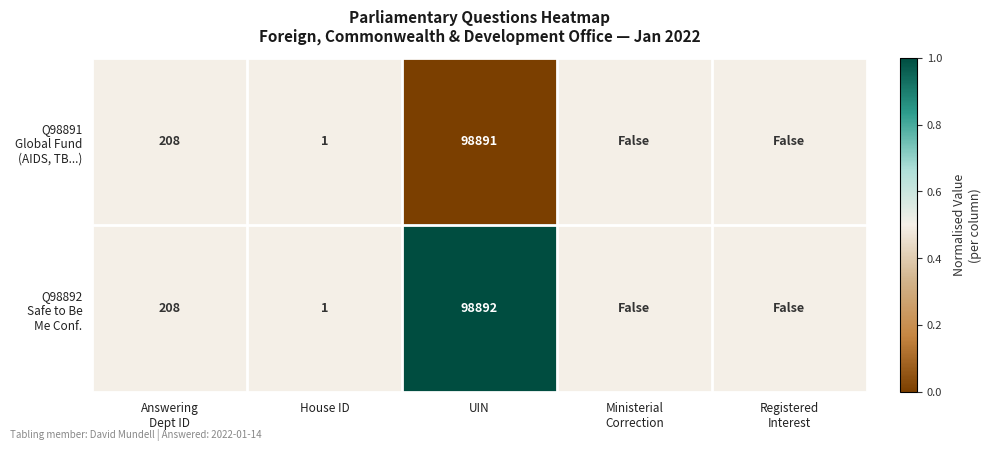

What is the difference between the highest and lowest values at UIN?

1.0